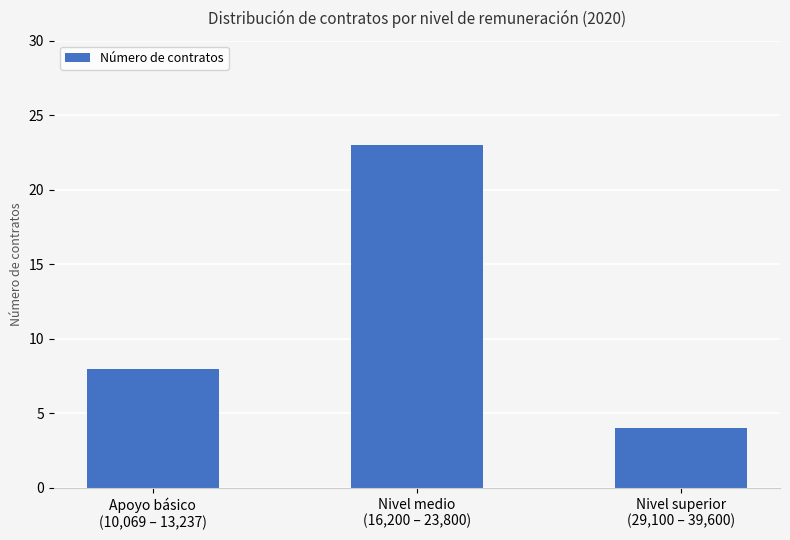

What is the maximum value shown in the chart?

23